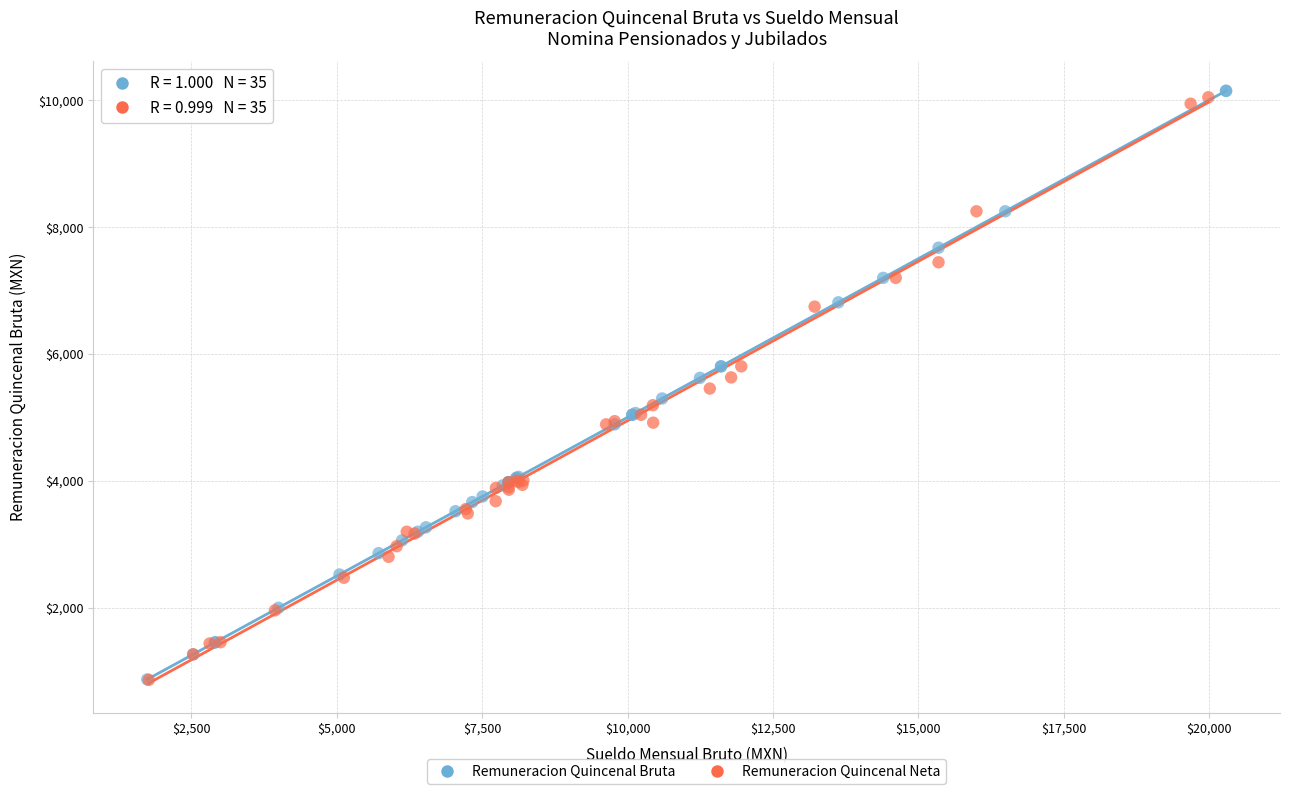

What are all the series names shown in the legend?

Remuneracion Quincenal Bruta, Remuneracion Quincenal Neta